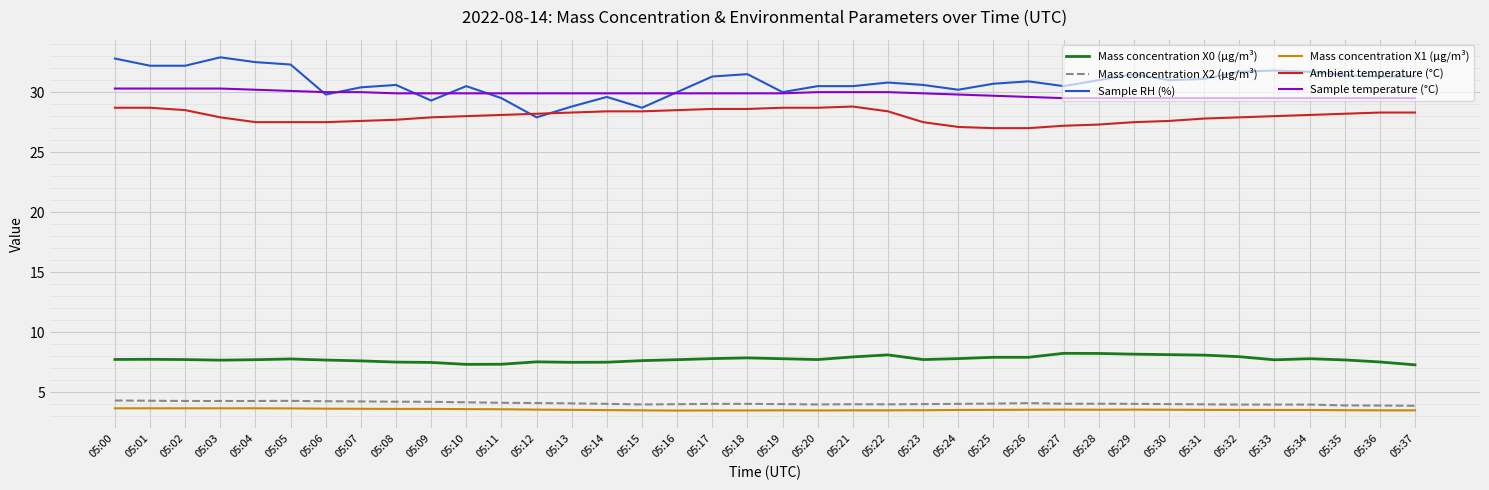

True or false: Ambient temperature (°C) and Mass concentration X2 (μg/m³) cross at least once.

False